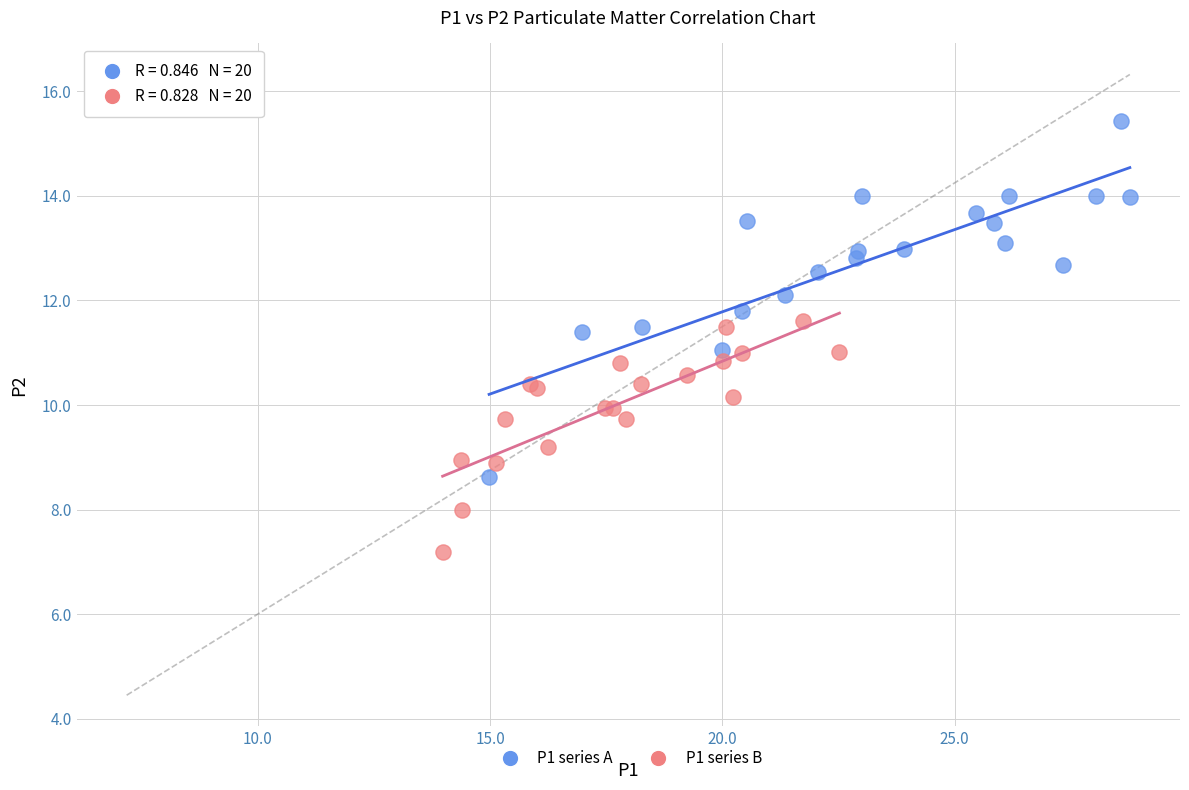

Which series contains the highest Y value?

P1 series A